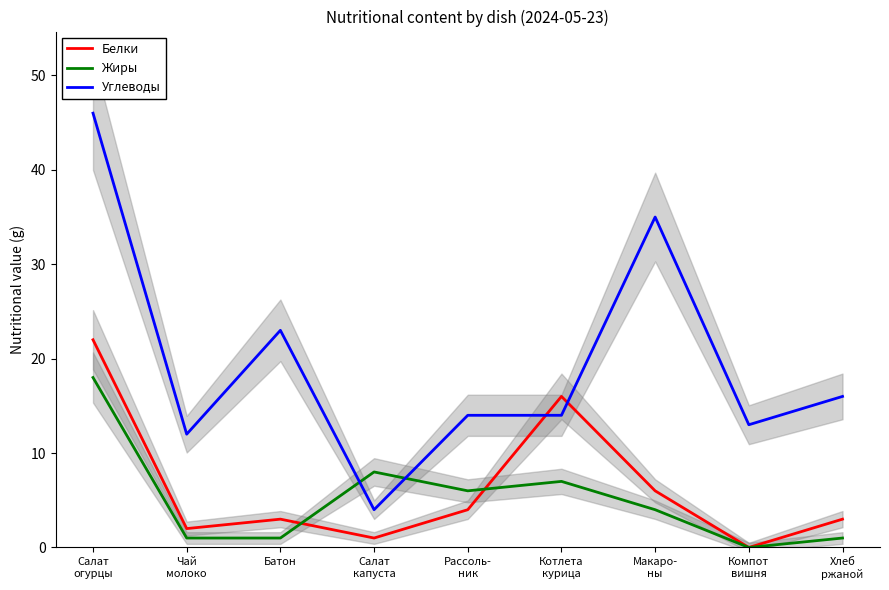

Which label corresponds to the largest value in the chart?

Салат
огурцы